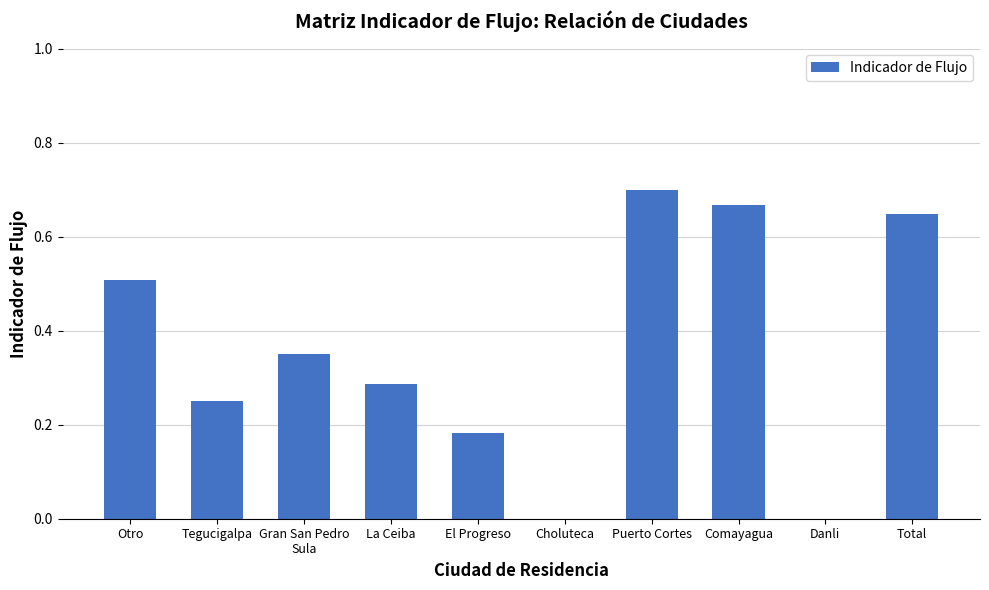

What is the sum of all values?

3.6